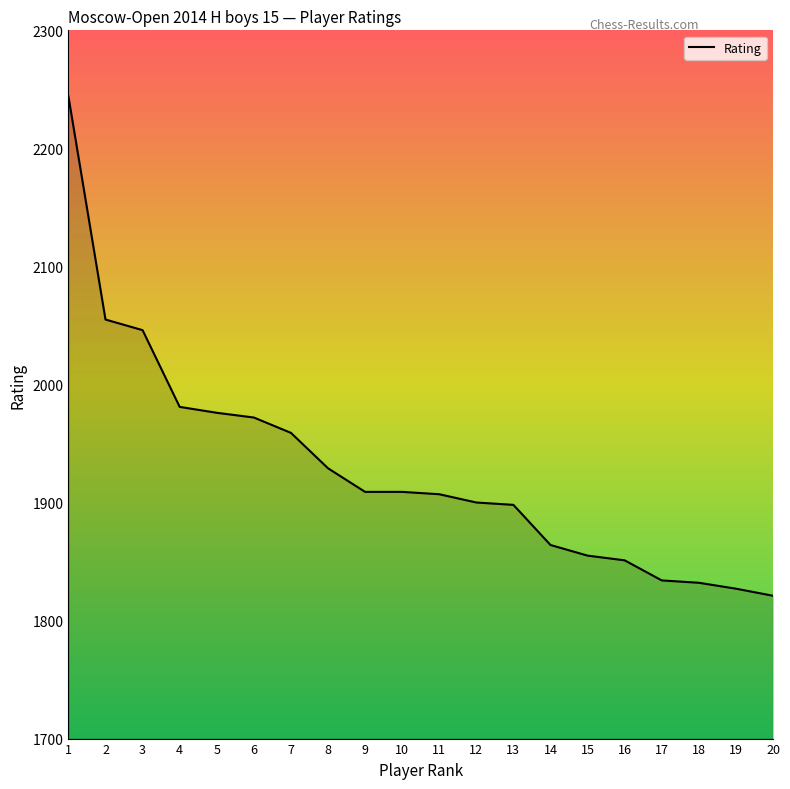

What is the maximum value shown in the chart?

2244